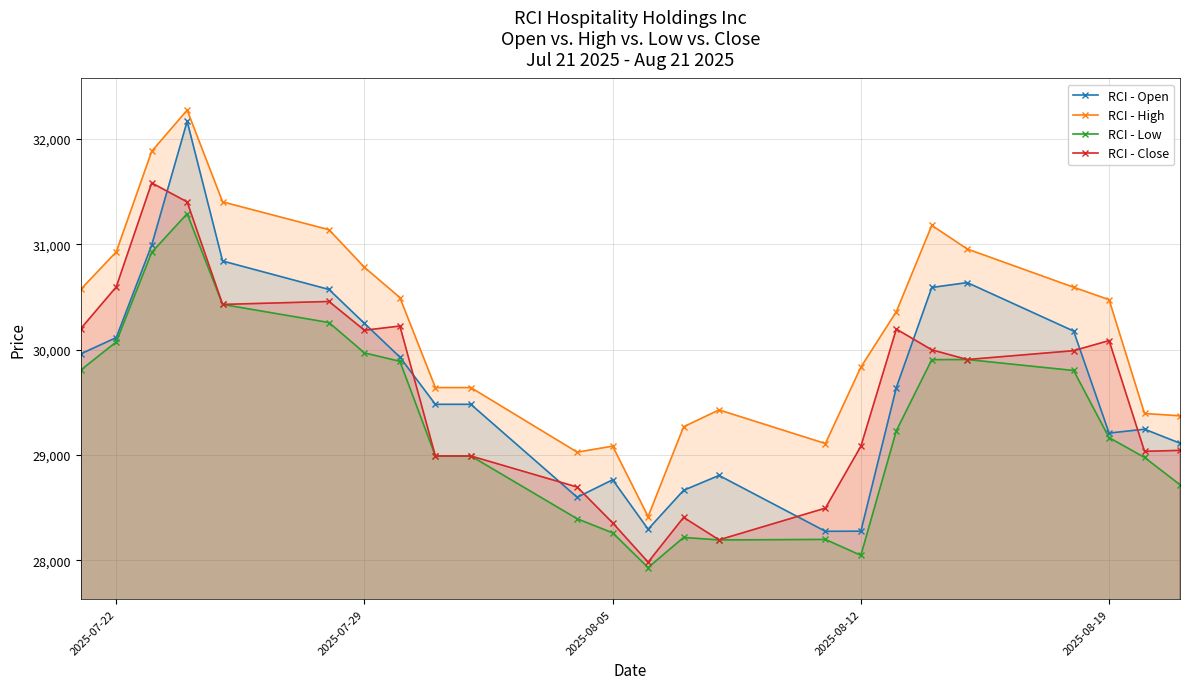

What is the sum of all RCI - Open values?

712076